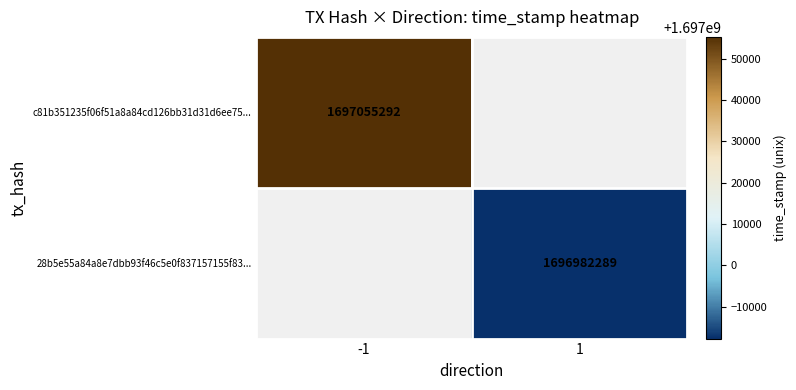

Is the value of c81b351235f06f51a8a84cd126bb31d31d6ee75... at -1 greater than the value of 28b5e55a84a8e7dbb93f46c5e0f837157155f83... at 1?

Yes